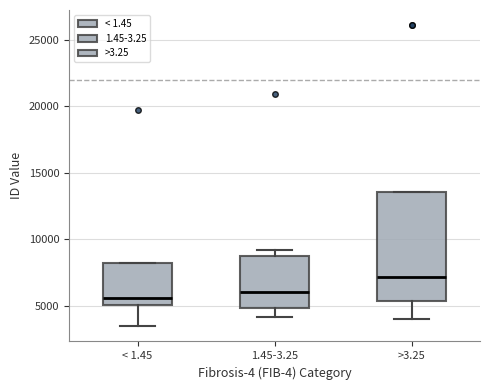

Reading left to right, transcribe this box plot: for each box, give where its median line is, the range the box spans, and where its two whiskers end, as read against the y-axis. The values are not printed on the chart, so give them approximately, as read against the axis.

< 1.45: median 5500, box 5000 to 8000, whiskers 3500 to 8500
1.45-3.25: median 6000, box 5000 to 9000, whiskers 4000 to 9000 (just above the box's upper edge)
>3.25: median 7000, box 5500 to 13500, whiskers 4000 to 13500